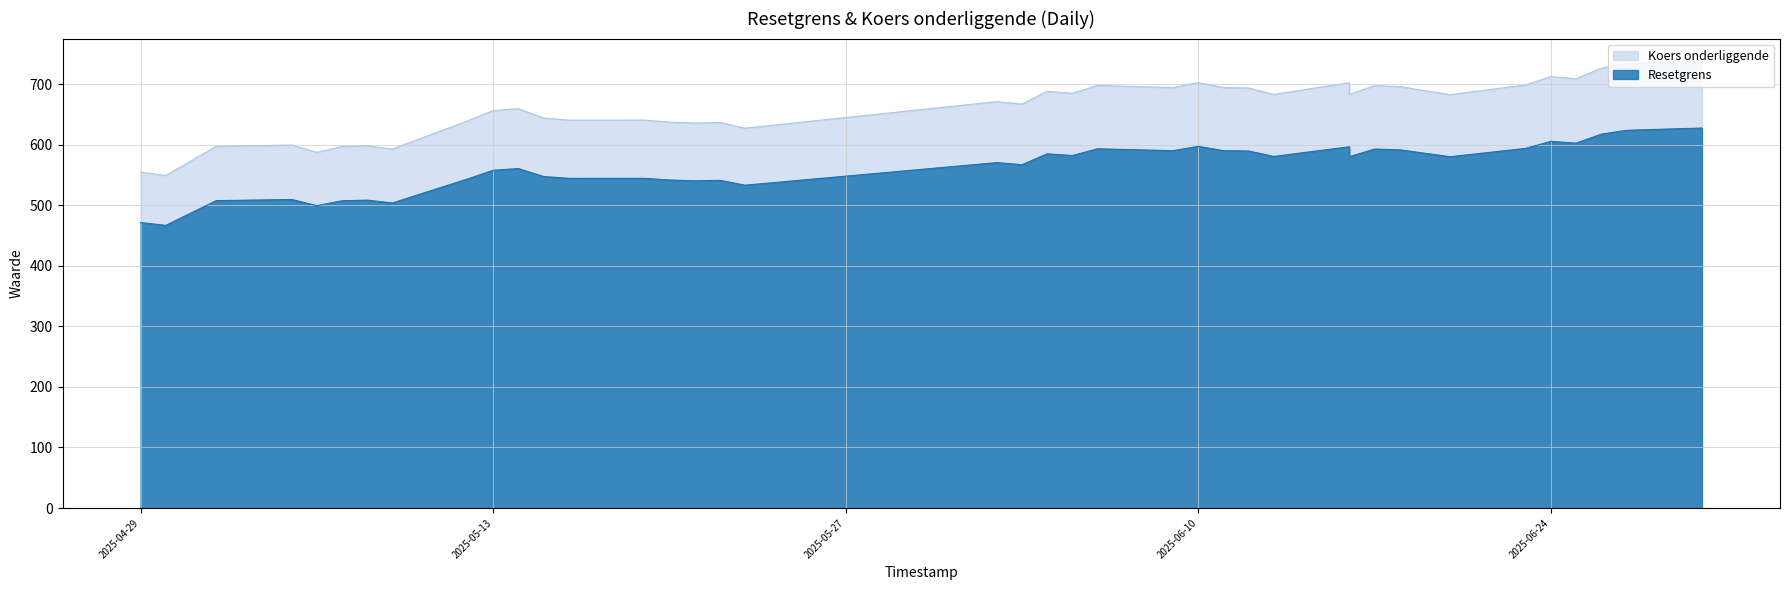

True or false: Koers onderliggende and Resetgrens cross at least once.

False